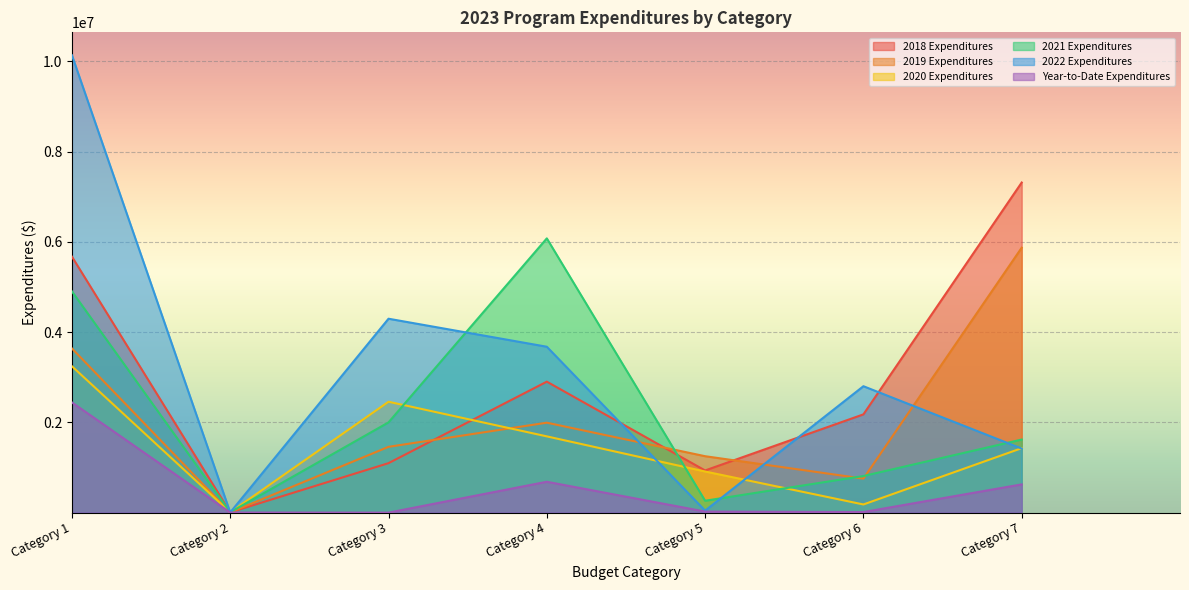

Reading right to left, extract all data points from this chart.

2018 Expenditures: 7314197.7	2177149.1	934066.3	2902104.0	1096204.9	6617.6	5671994.8
2019 Expenditures: 5869958.6	753761.1	1250159.2	1992854.2	1457909.1	5003.6	3638298.9
2020 Expenditures: 1428436.8	180790.8	911231.3	1689758.7	2457230.1	7207.8	3243161.6
2021 Expenditures: 1619540.4	810882.3	263421.4	6076375.4	1999717.1	9205.0	4903099.7
2022 Expenditures: 1419266.6	2801020.2	44469.2	3675699.0	4296435.5	3975.6	10134994.9
Year-to-Date Expenditures: 625592.8	12871.4	23409.5	684058.8	0.0	2575.1	2441779.7